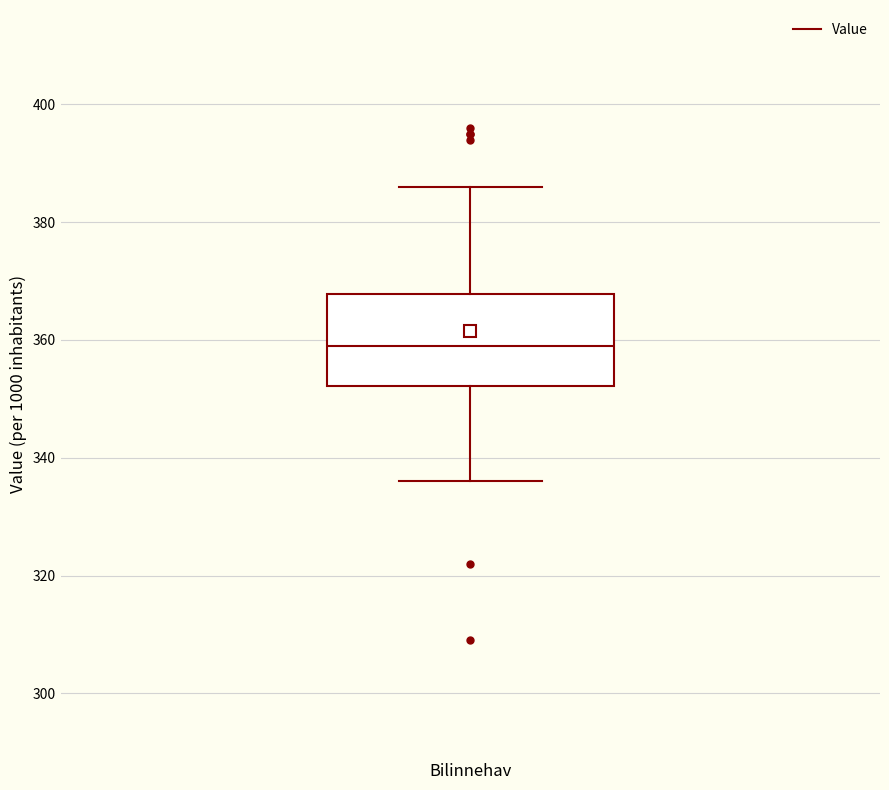

Where is the upper edge of the box for Bilinnehav on the y-axis? The values are not printed on the chart, so give them approximately, as read against the axis.

368